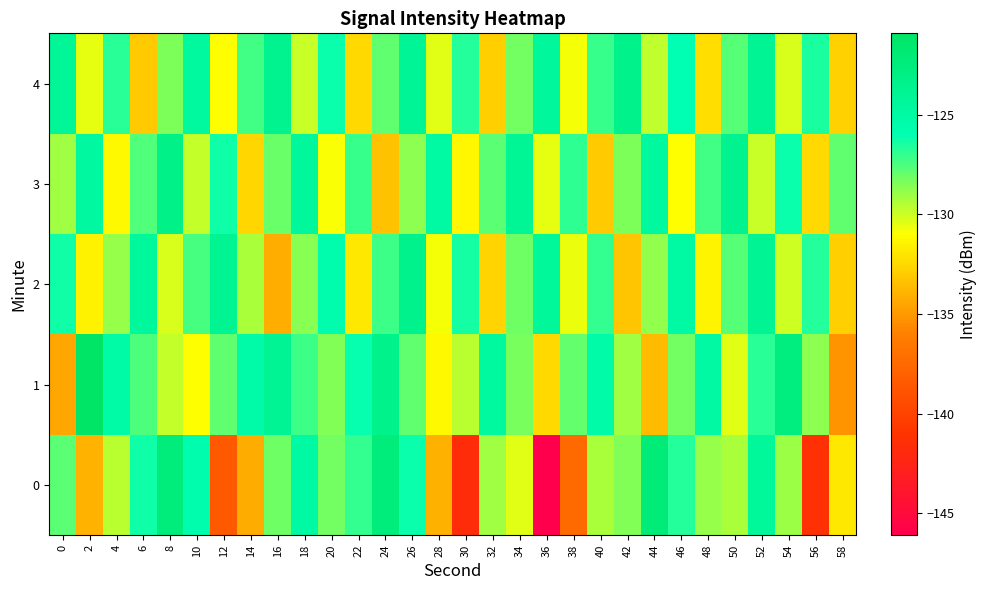

What is the total value across all series at 6?

-638.8